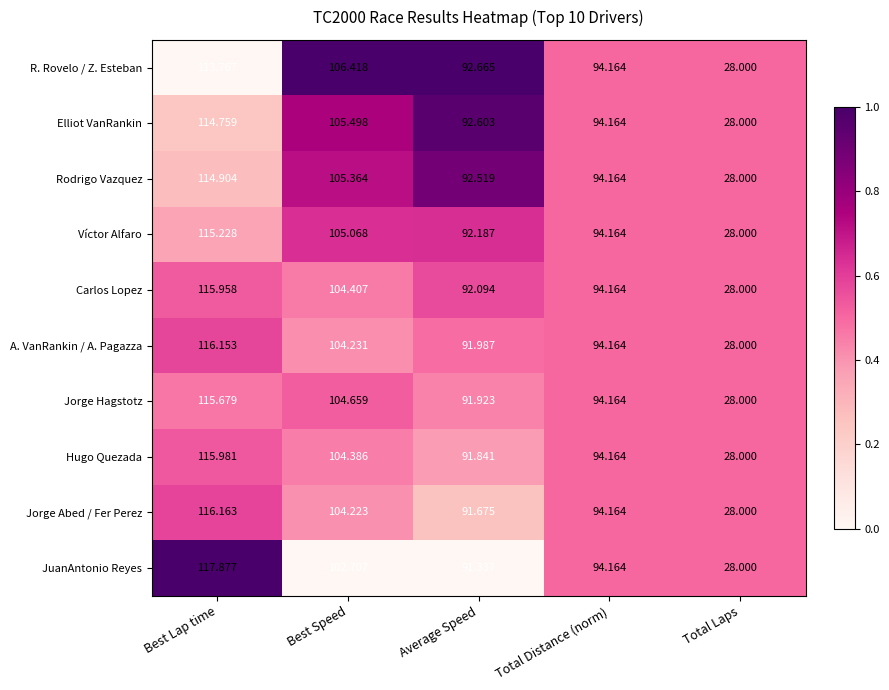

Where does the Hugo Quezada series first go above 94?

Best Lap time